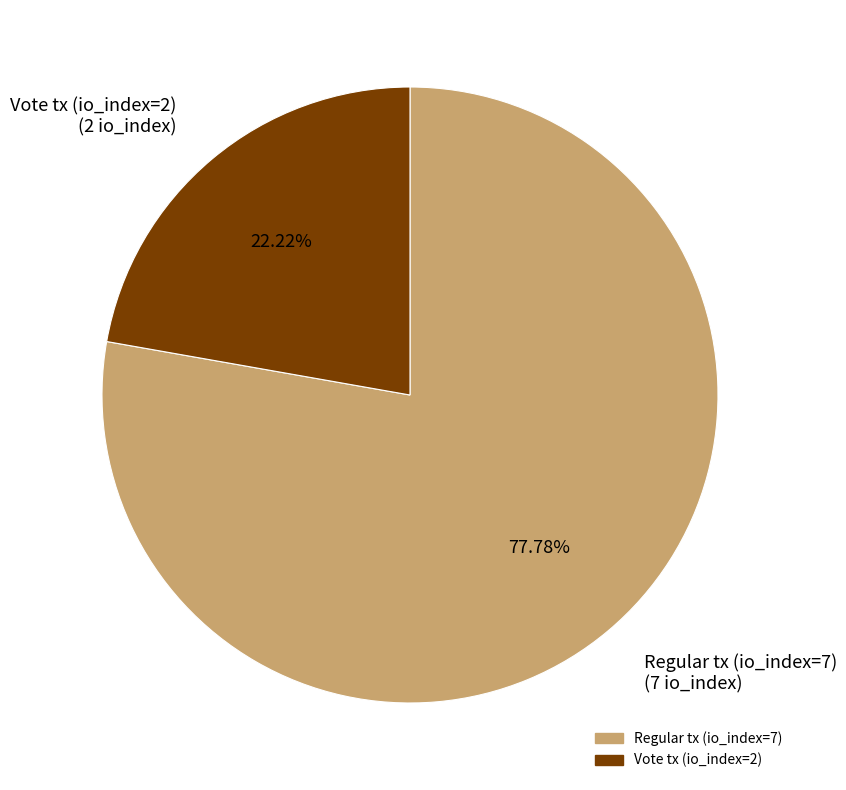

Is there any slice that represents more than half of the pie?

Yes